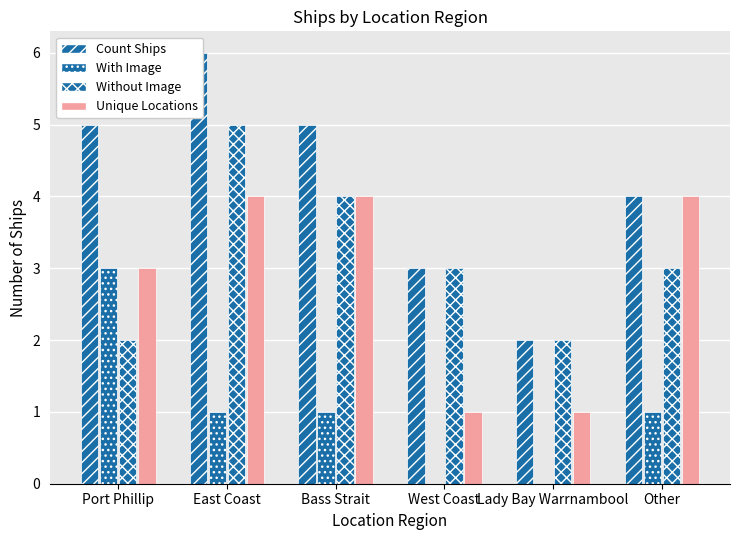

What is the label of the 2nd bar from the right?

Lady Bay Warrnambool